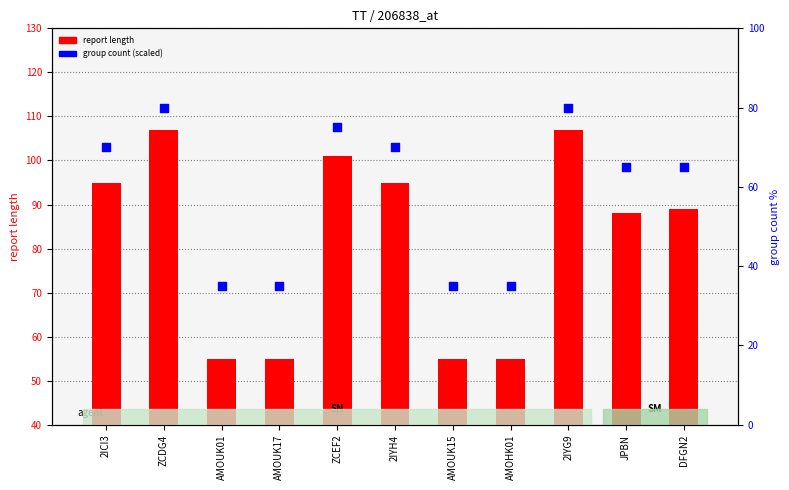

Which series has the largest Y range (max minus min)?

report length